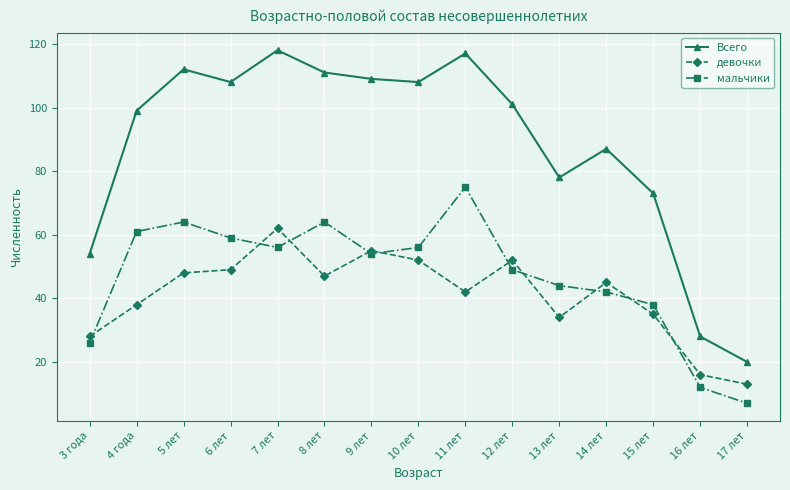

How many data points in девочки are less than 45?

7